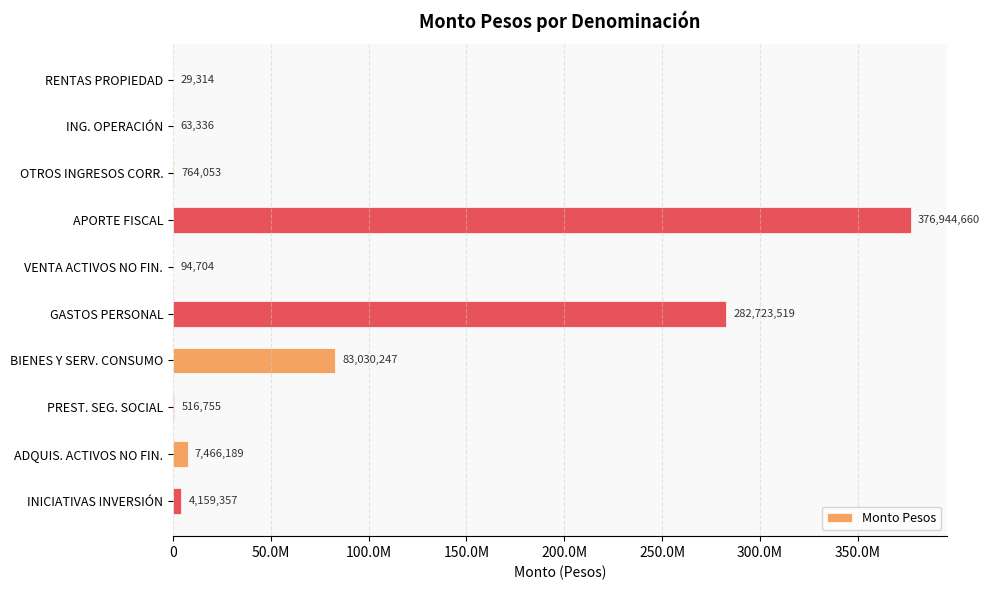

What is the sum of all values?

755792134